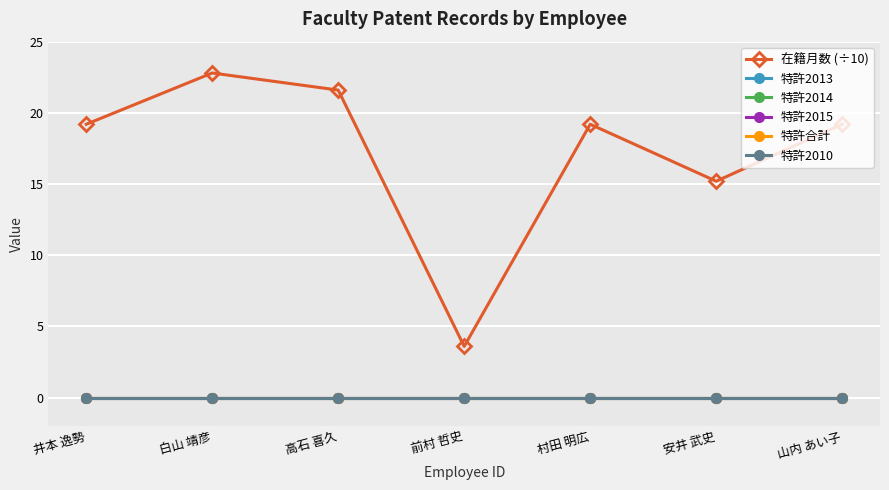

True or false: 特許合計 and 特許2013 intersect in this chart.

False